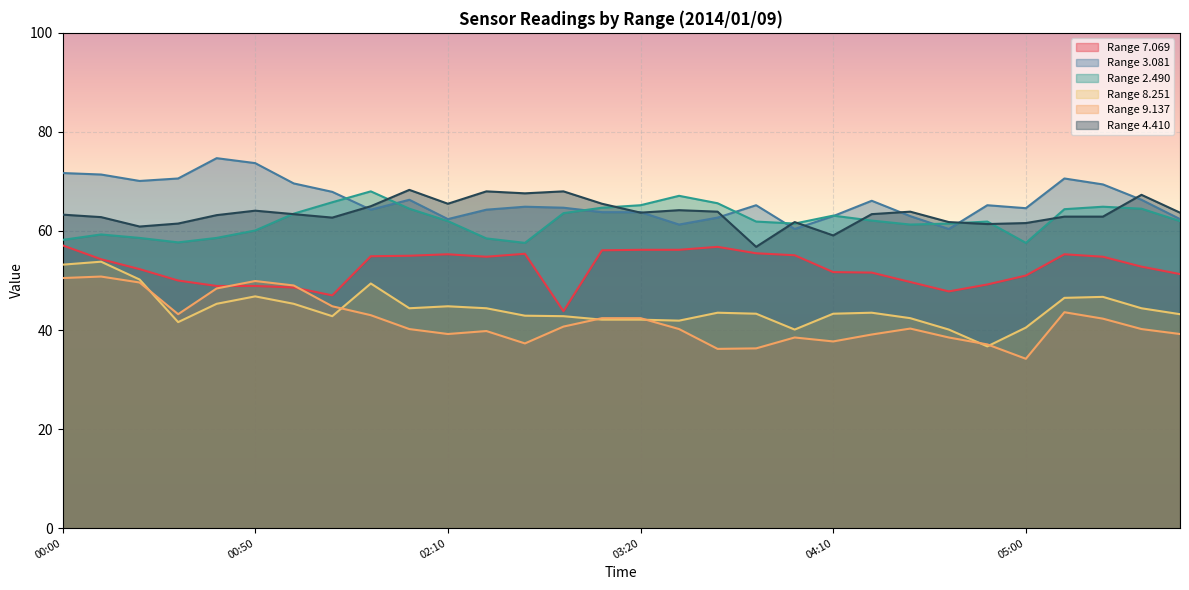

The 9.137 series shows 56.2 at 00:30. True or false?

False